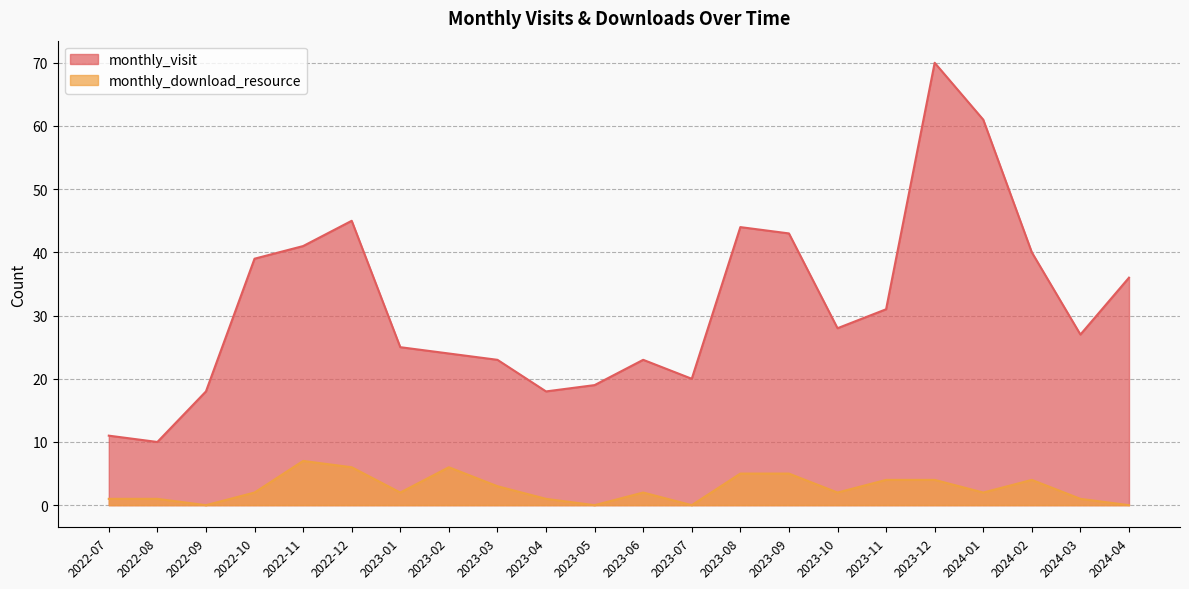

At which label does monthly_download_resource reach its minimum?

2022-09